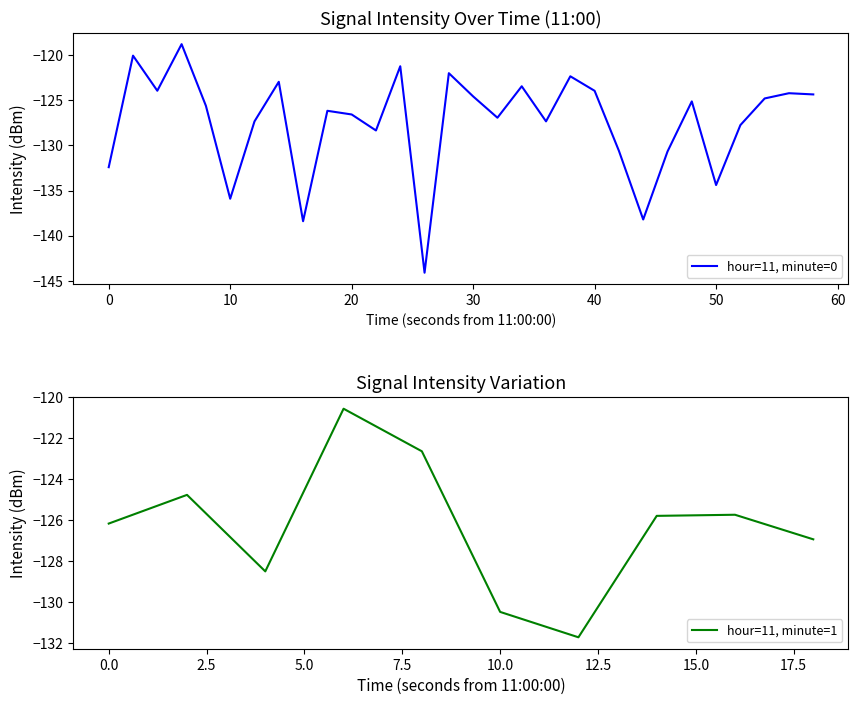

The value of hour=11, minute=0 at 20 is -126.6. True or false?

True